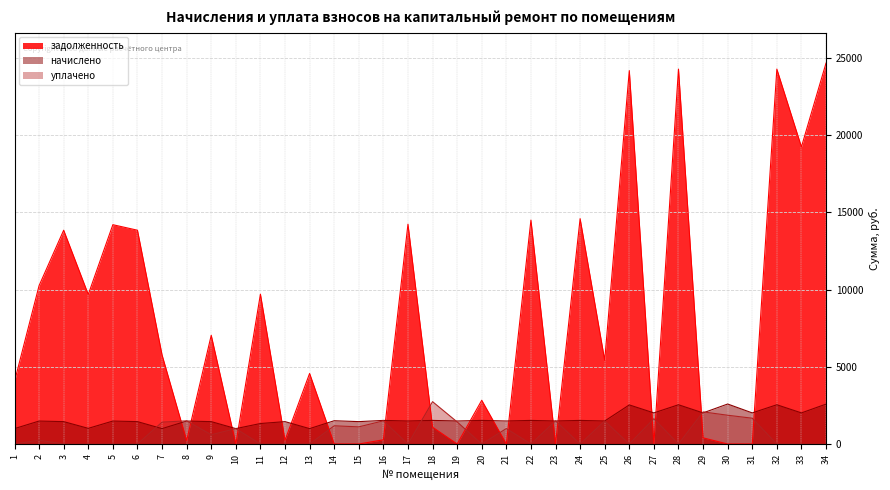

At which label is уплачено closest to 1370?

7